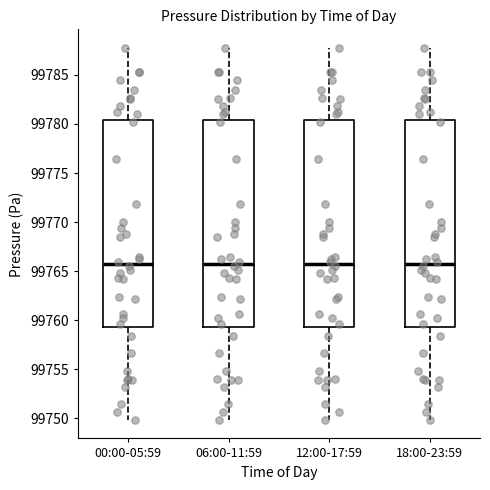

Reading left to right, transcribe this box plot: for each box, give where its median line is, the range the box spans, and where its two whiskers end, as read against the y-axis. The values are not printed on the chart, so give them approximately, as read against the axis.

00:00-05:59: median 99766.0, box 99759.5 to 99780.5, whiskers 99750.0 to 99788.0
06:00-11:59: median 99766.0, box 99759.5 to 99780.5, whiskers 99750.0 to 99788.0
12:00-17:59: median 99766.0, box 99759.5 to 99780.5, whiskers 99750.0 to 99788.0
18:00-23:59: median 99766.0, box 99759.5 to 99780.5, whiskers 99750.0 to 99788.0